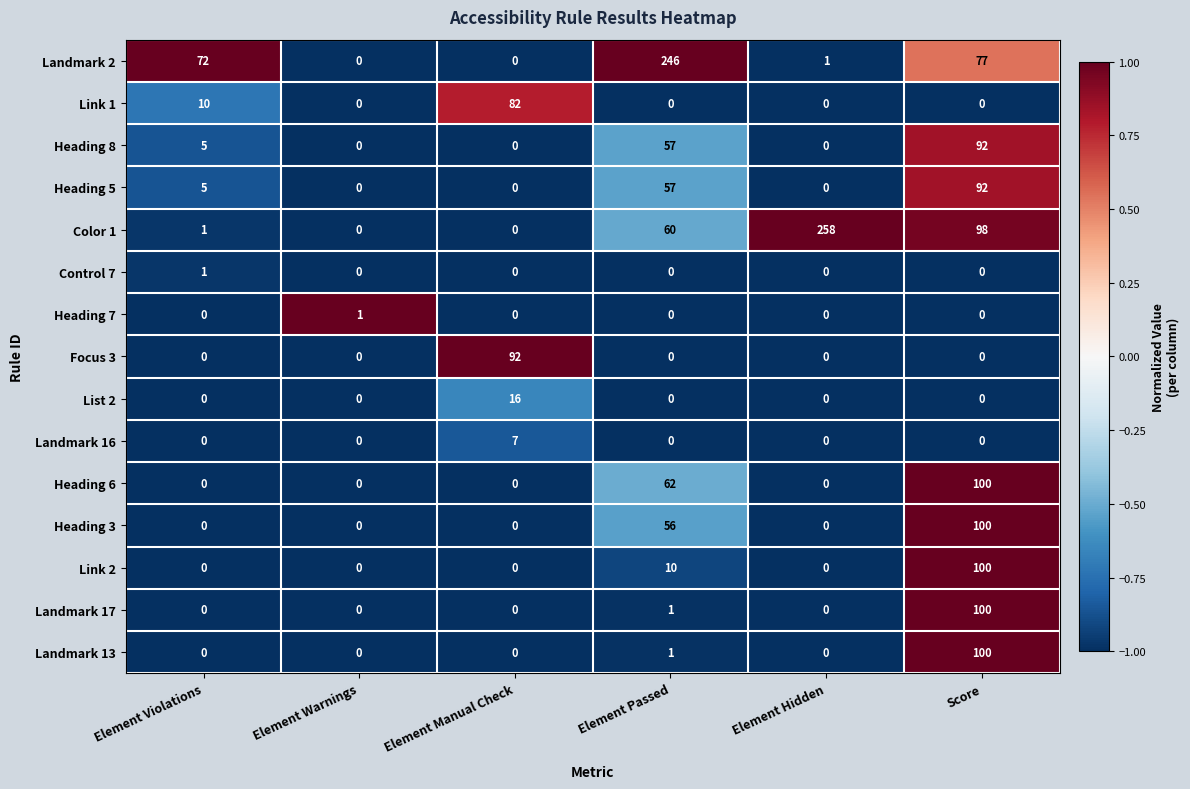

True or false: Landmark 16 has a value of 0 at Element Passed.

True